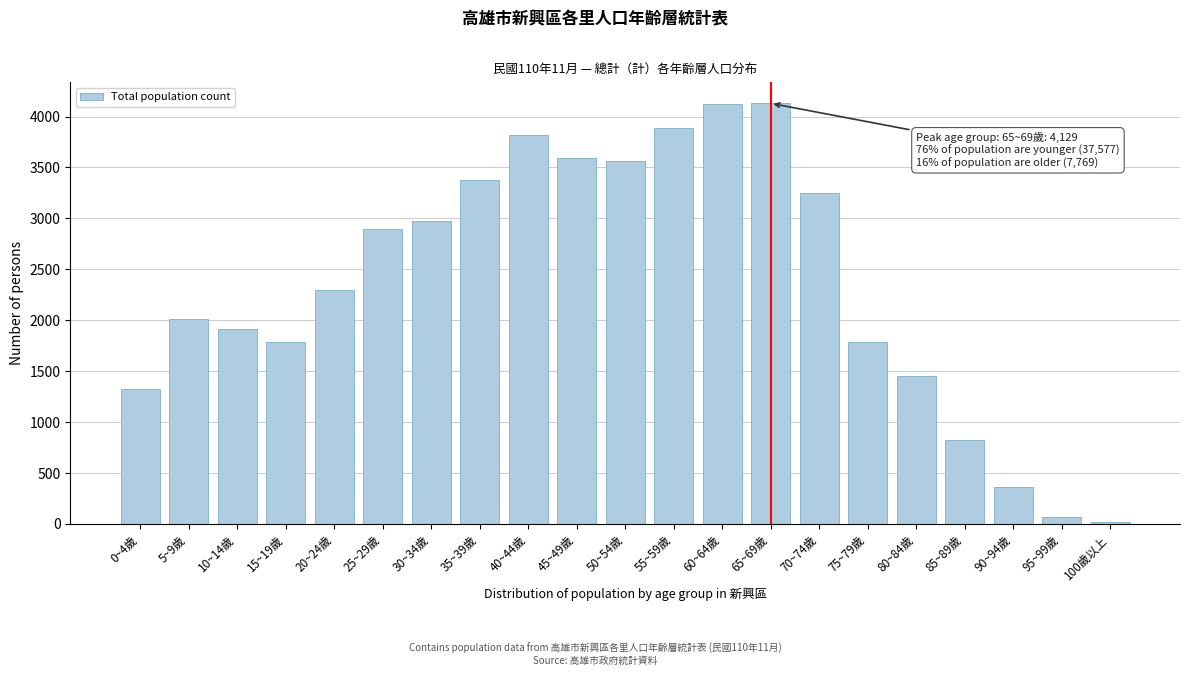

What is the ratio of the value at 60~64歲 to the value at 45~49歲?

1.1